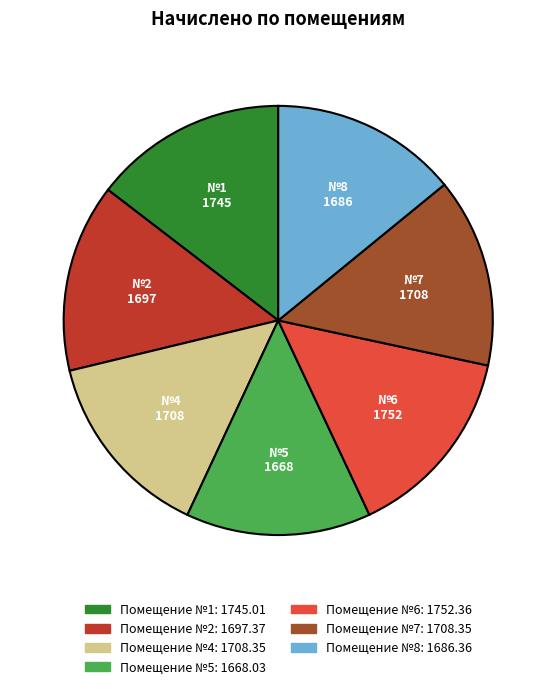

Is there a majority slice in this chart?

No